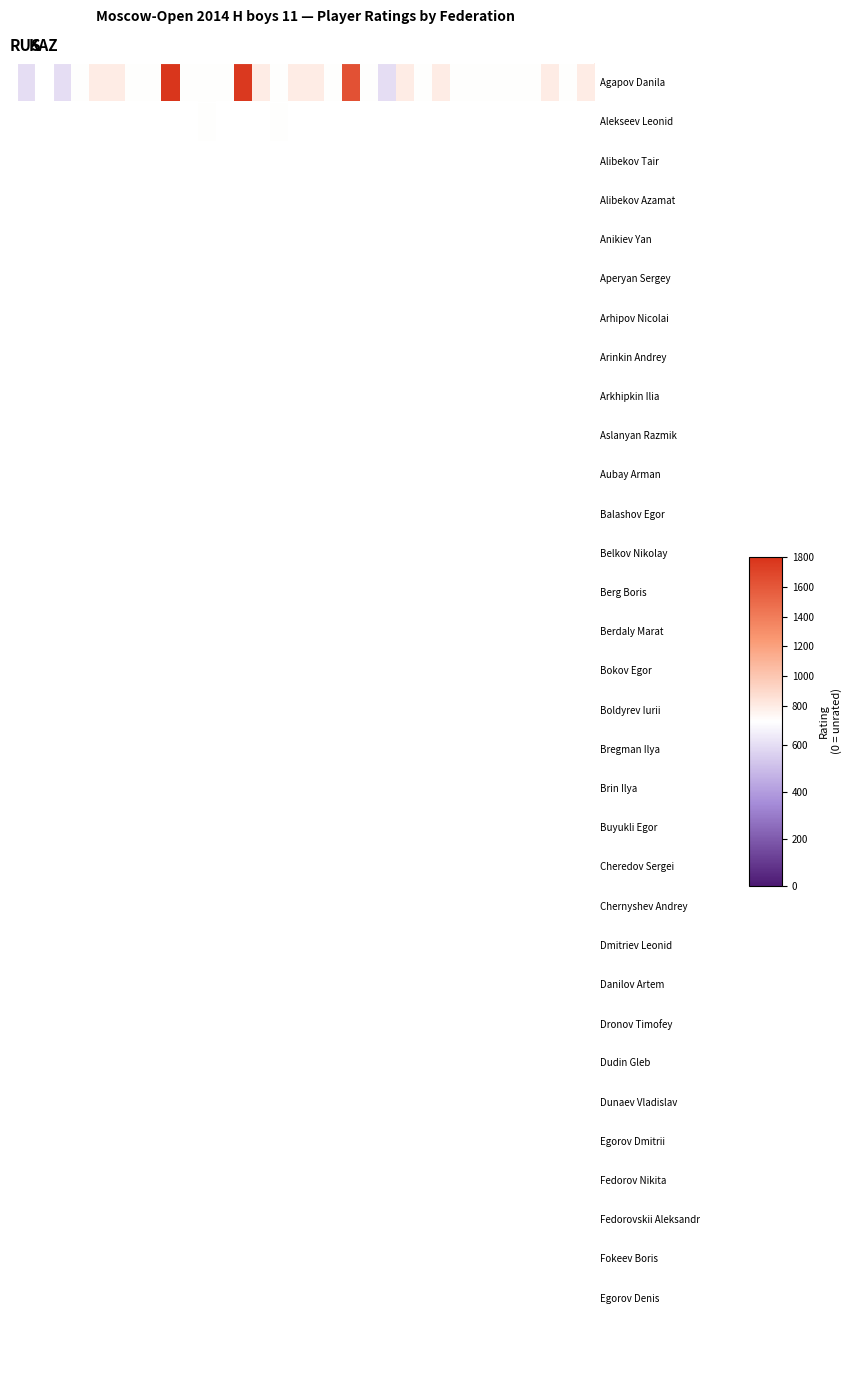

Rank the series at KAZ from highest to lowest value.

Agapov Danila, Alekseev Leonid